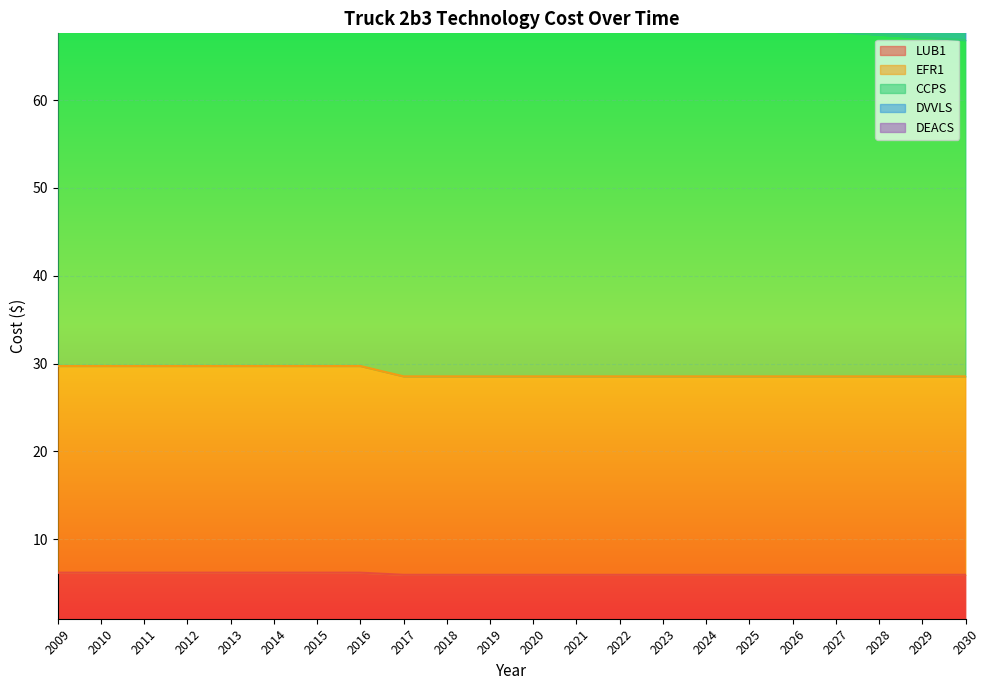

How many categories are shown in the chart?

22